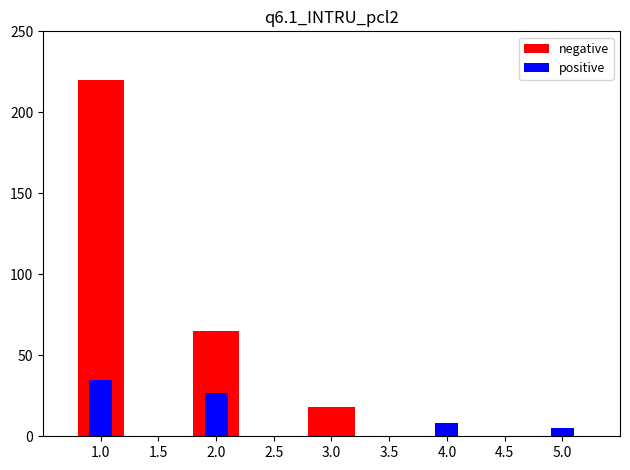

Are the bars horizontal?

No